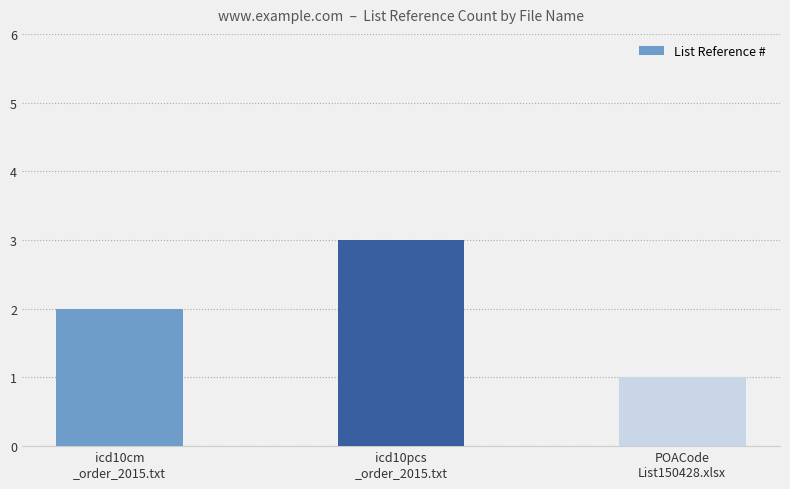

Count the number of categories in the chart.

3